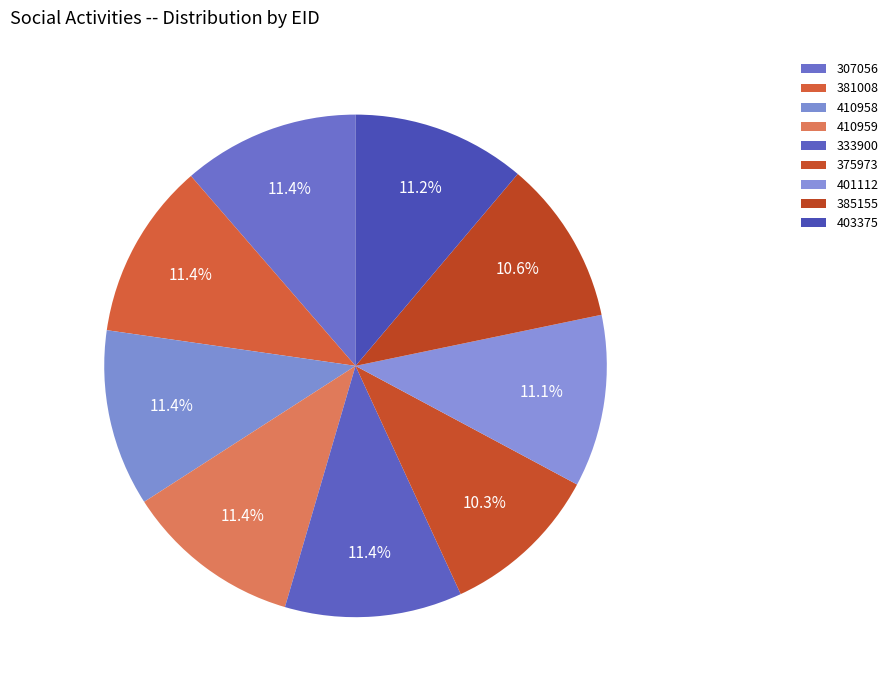

To the nearest percent, what is the combined percentage of 375973 and 401112?

21%